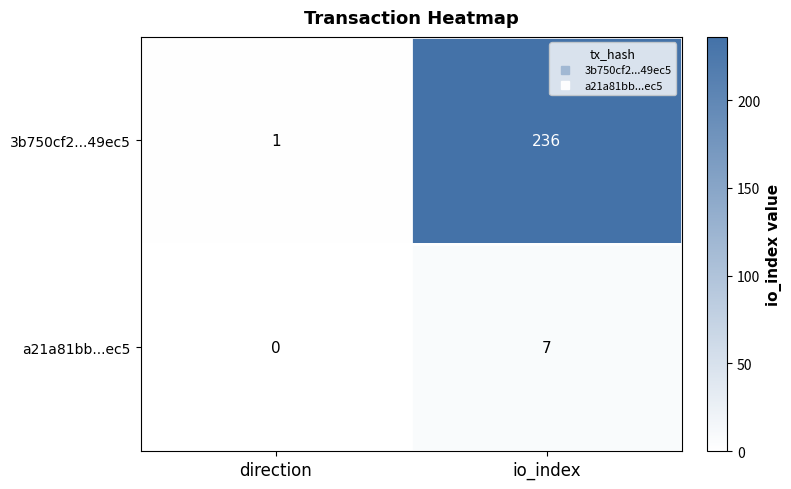

Count the number of data series in this chart.

2